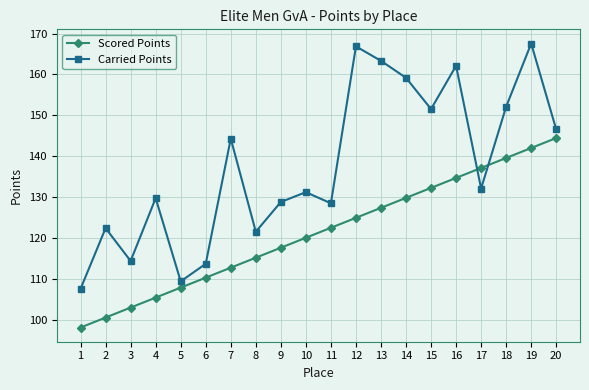

True or false: Carried Points has a value of 132.1 at 17.

True